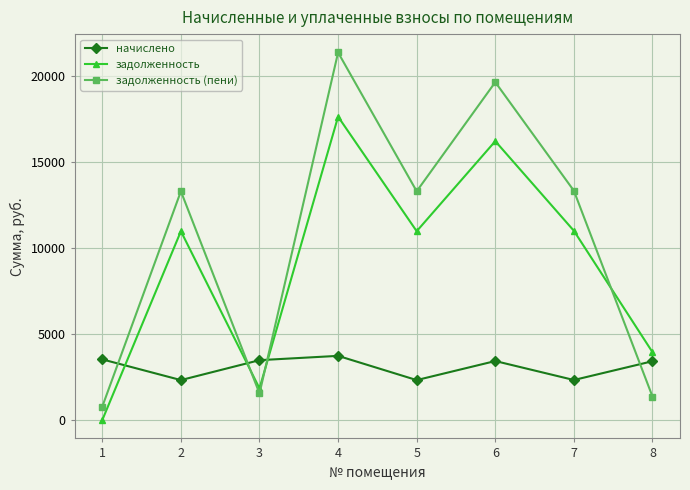

Is it true that задолженность equals 10998.7 at 7?

True